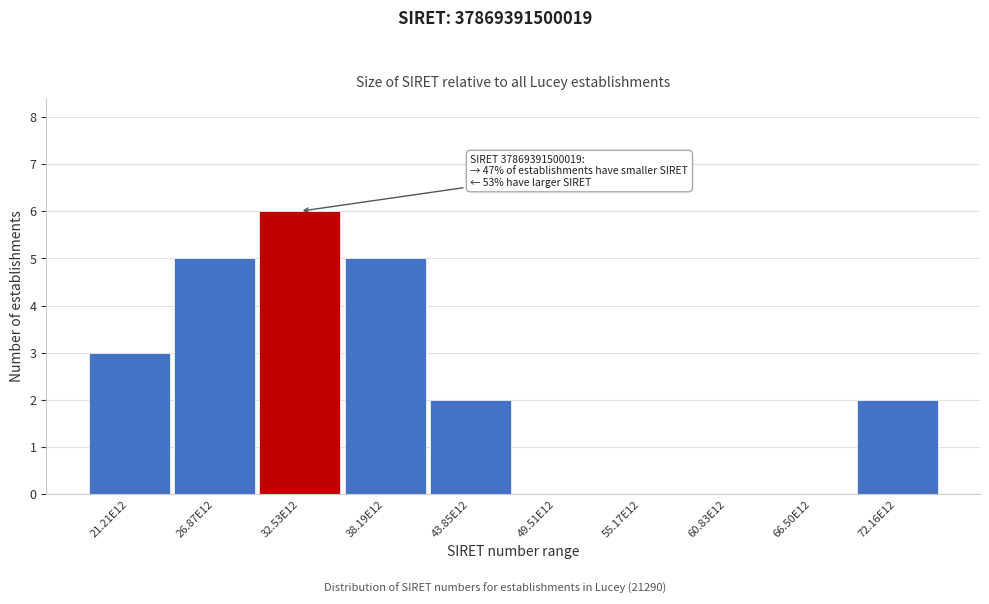

Reading left to right, list all the values displayed in this chart.

21.21E12=3	26.87E12=5	32.53E12=6	38.19E12=5	43.85E12=2	49.51E12=0	55.17E12=0	60.83E12=0	66.50E12=0	72.16E12=2